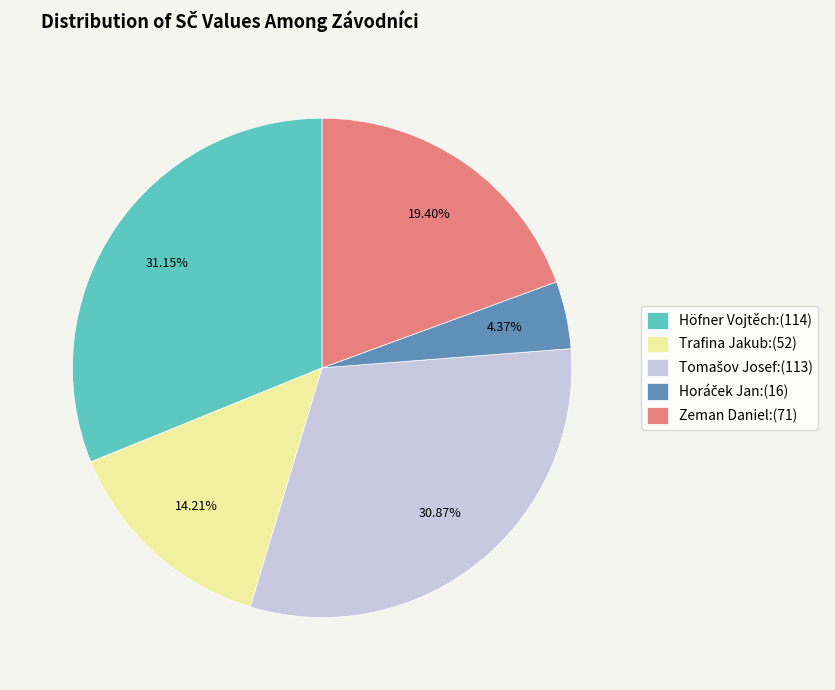

Does Trafina Jakub:(52) represent more than half of the total?

No